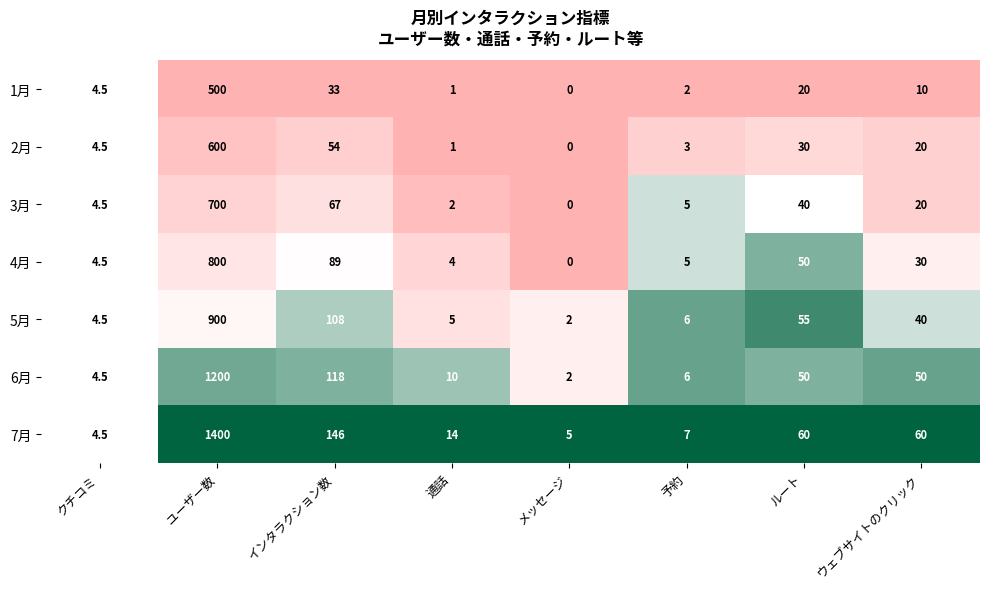

True or false: 6月 has a value of 4.5 at クチコミ.

True